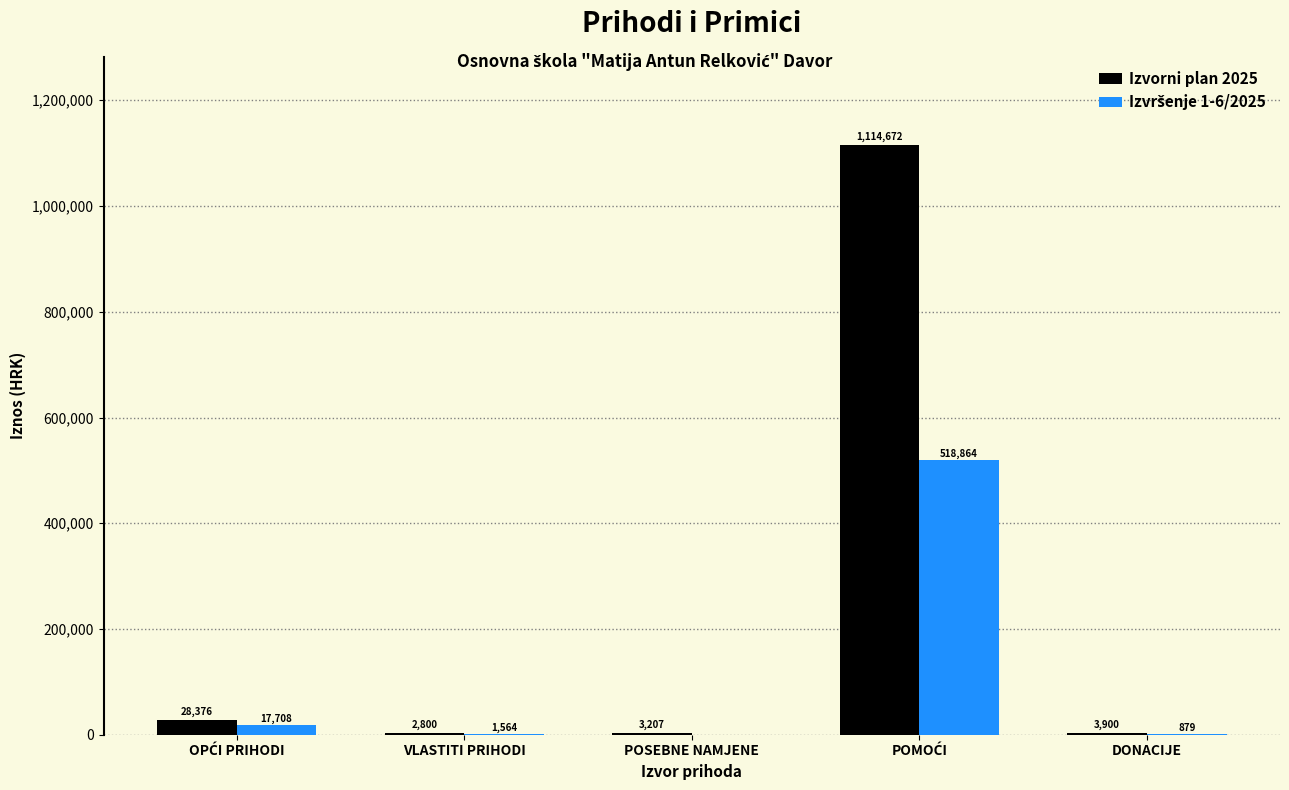

Which series has the largest total across all categories?

Izvorni plan 2025